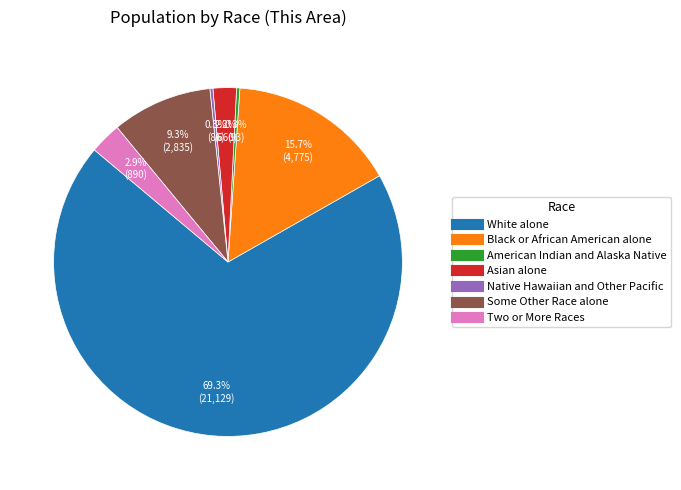

How many segments does this pie chart have?

7